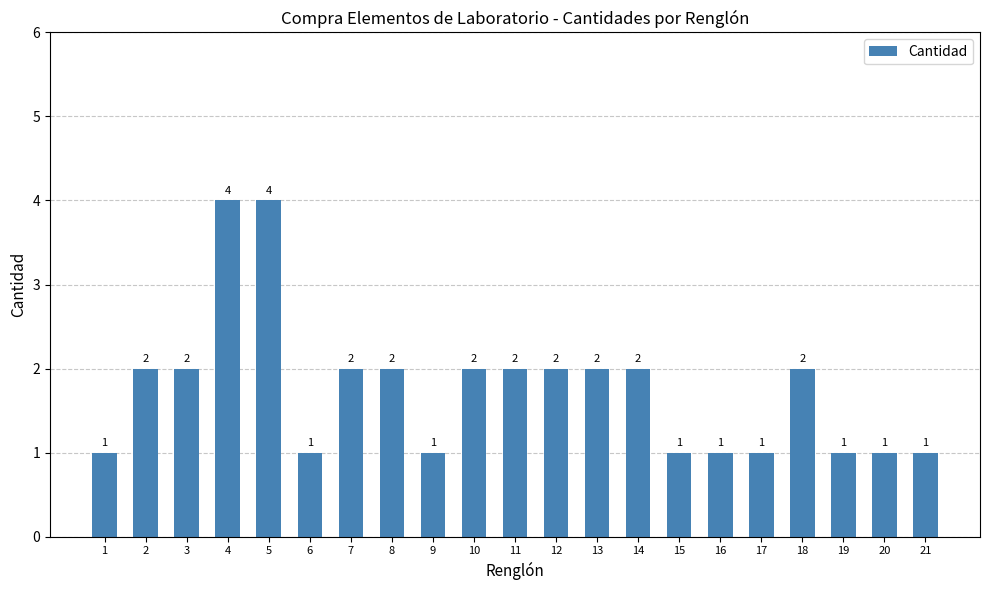

What is the average value?

2